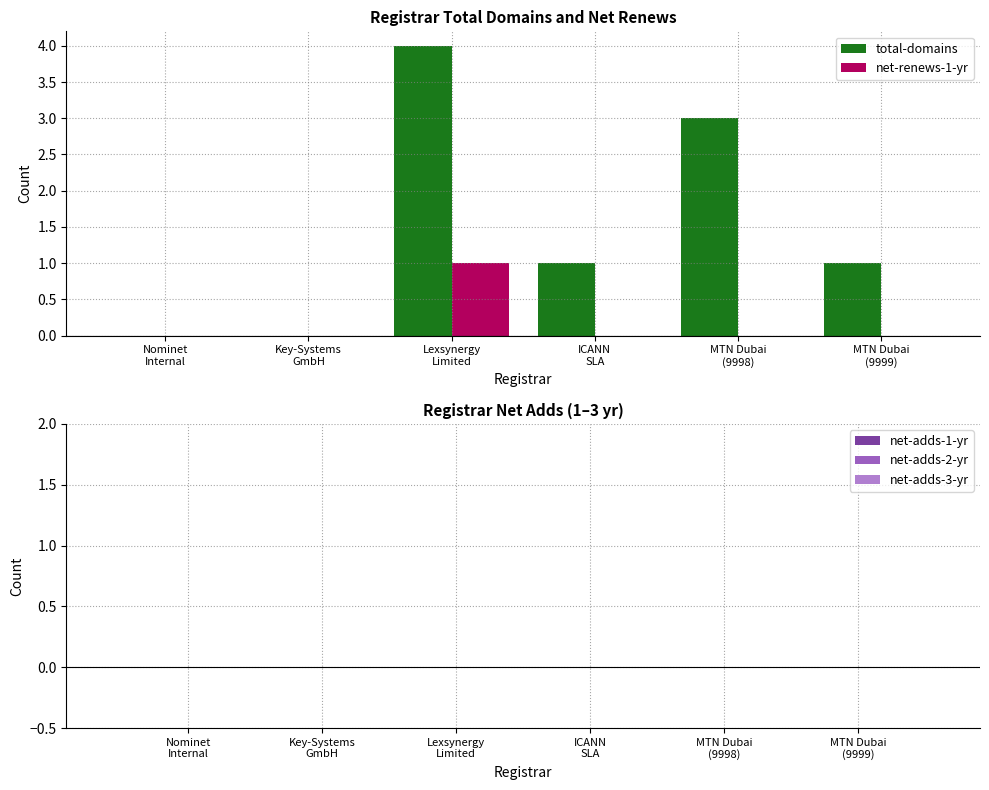

What is the greatest value displayed?

4